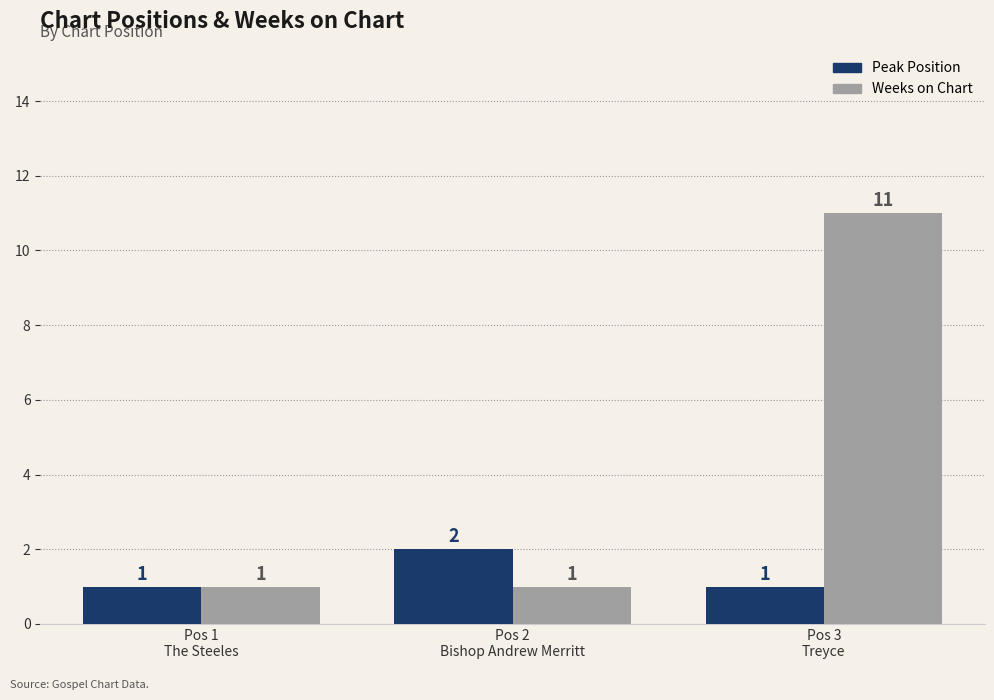

Reading left to right, list all the values displayed in this chart.

Peak Position: Pos 1
The Steeles=1	Pos 2
Bishop Andrew Merritt=2	Pos 3
Treyce=1
Weeks on Chart: Pos 1
The Steeles=1	Pos 2
Bishop Andrew Merritt=1	Pos 3
Treyce=11